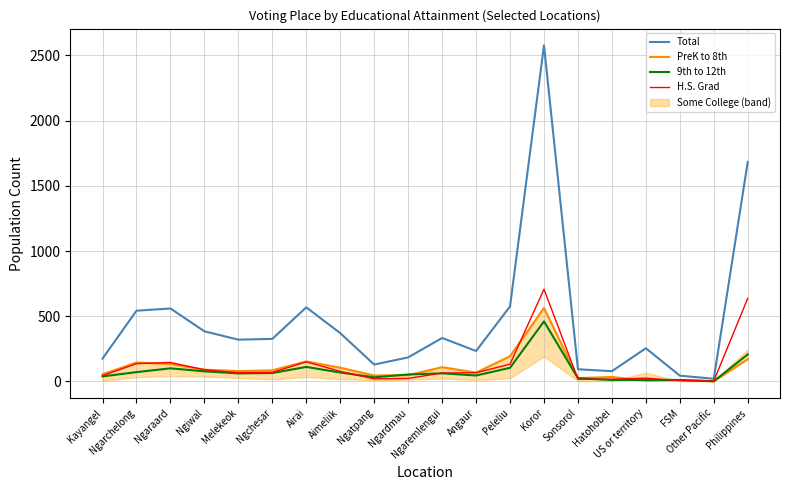

At which category is the sum across all series the highest?

Koror